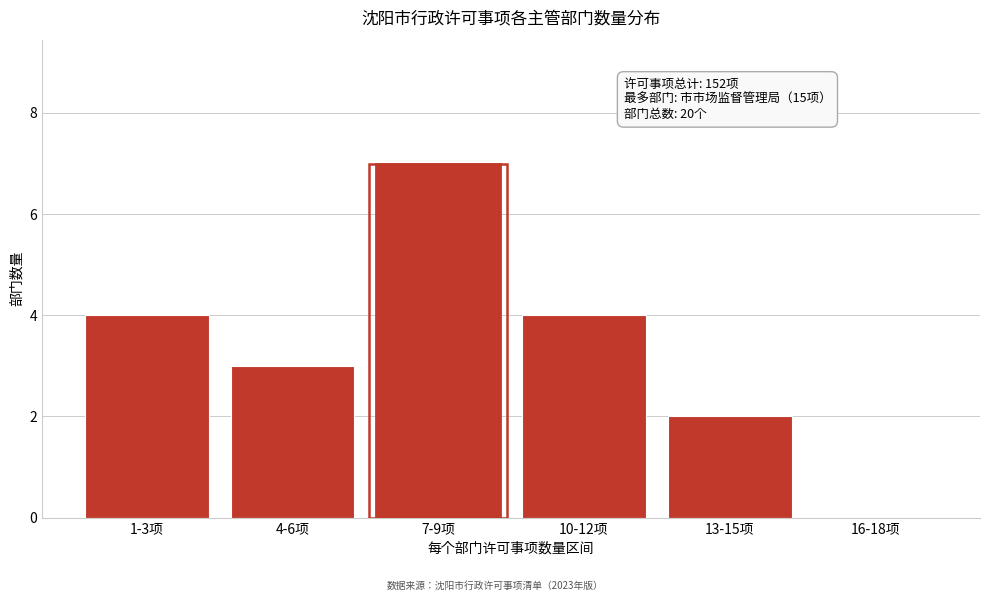

Reading left to right, extract all data points from this chart.

1-3项=4	4-6项=3	7-9项=7	10-12项=4	13-15项=2	16-18项=0